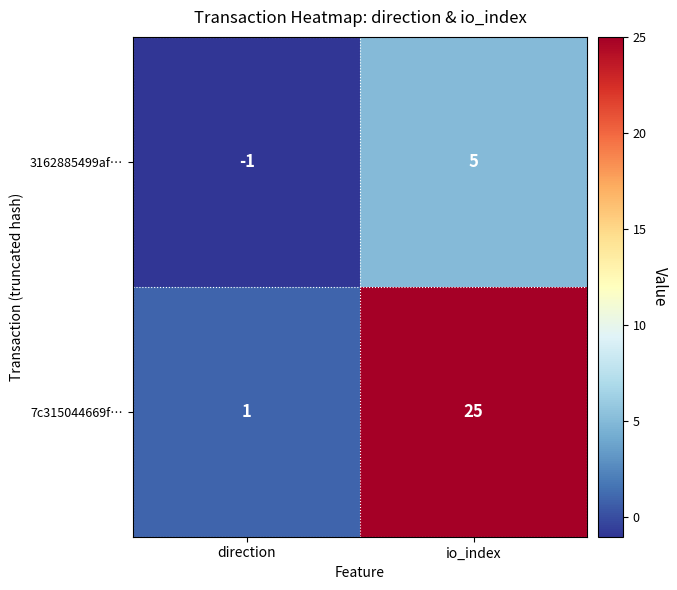

Read the 3162885499af… value at io_index.

5